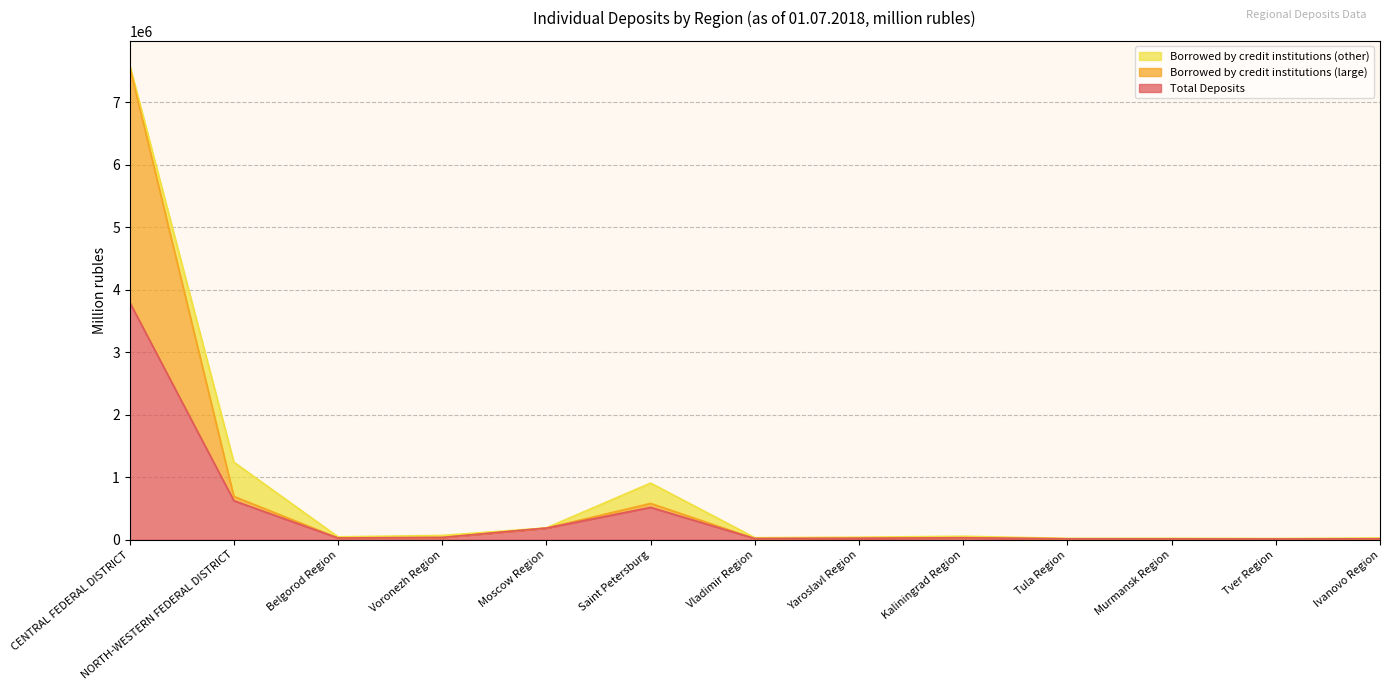

True or false: Total Deposits has a value of 885090 at NORTH-WESTERN FEDERAL DISTRICT.

False